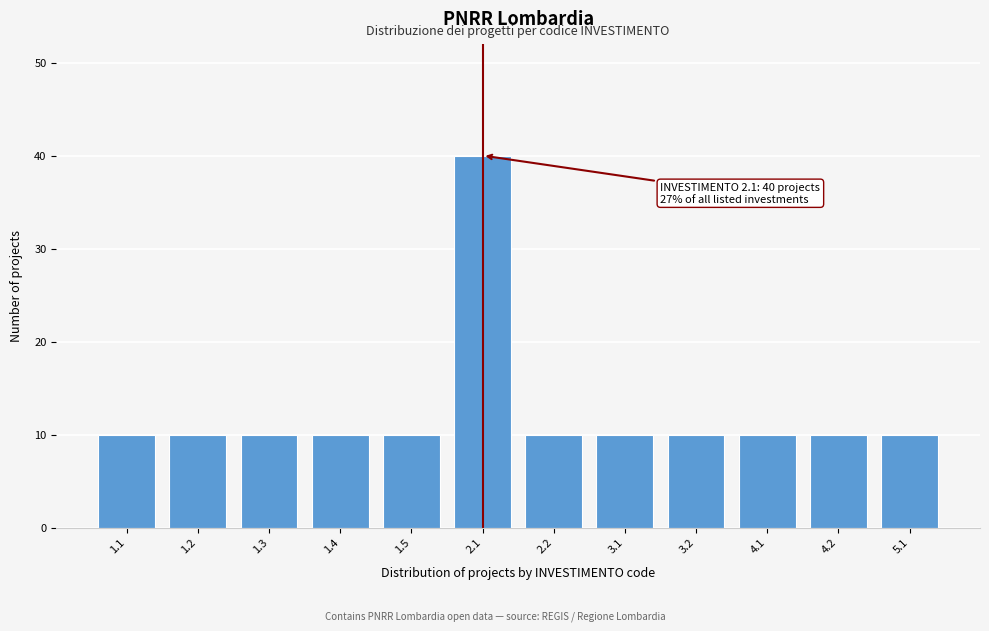

Reading right to left, transcribe all the data shown in this chart.

10	10	10	10	10	10	40	10	10	10	10	10